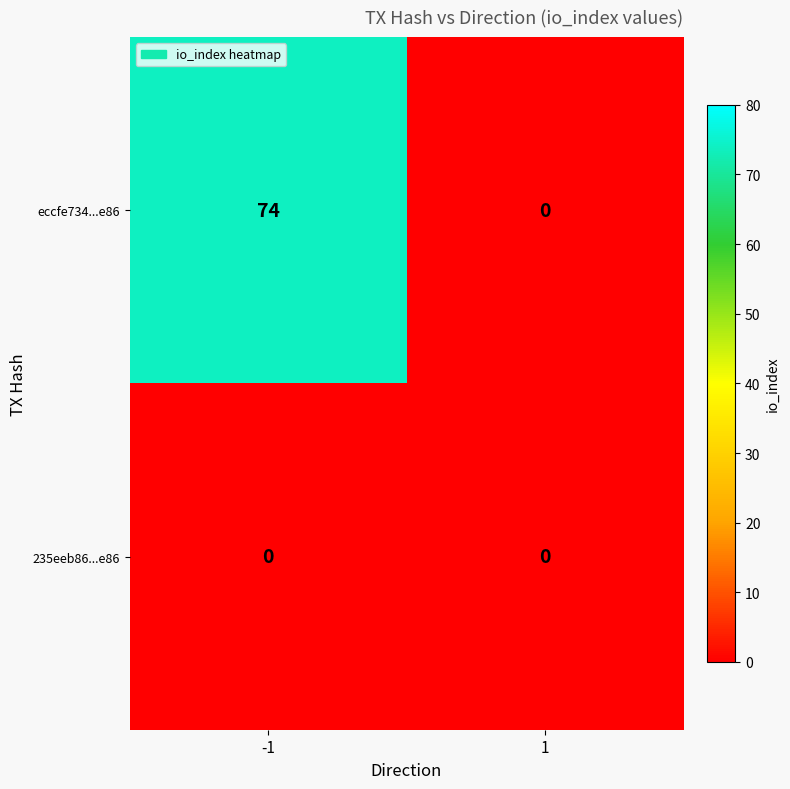

The value of eccfe734...e86 at -1 is 74. True or false?

True